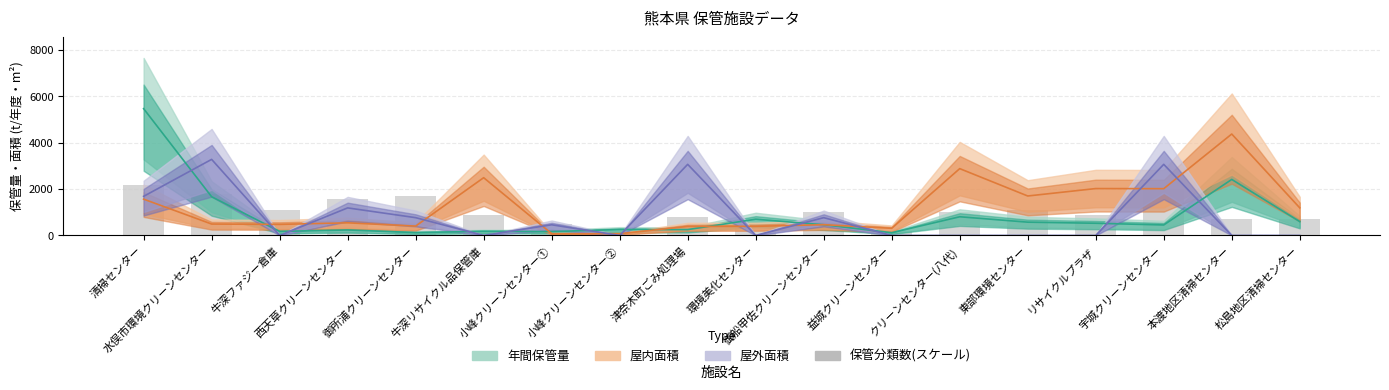

What are all the series names shown in the legend?

年間保管量, 屋内面積, 屋外面積, 保管分類数